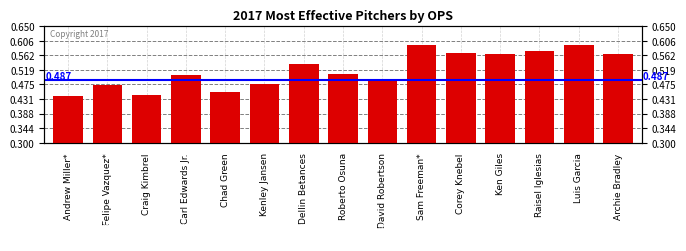

Where is the data nearest to the value 0?

Andrew Miller*